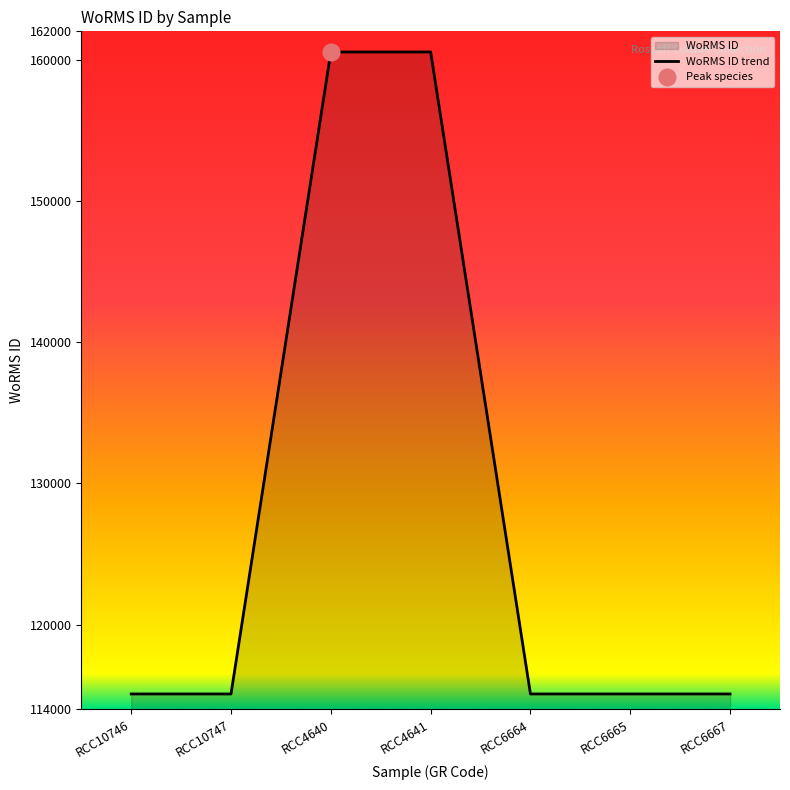

Count the number of values greater than 115088.

2